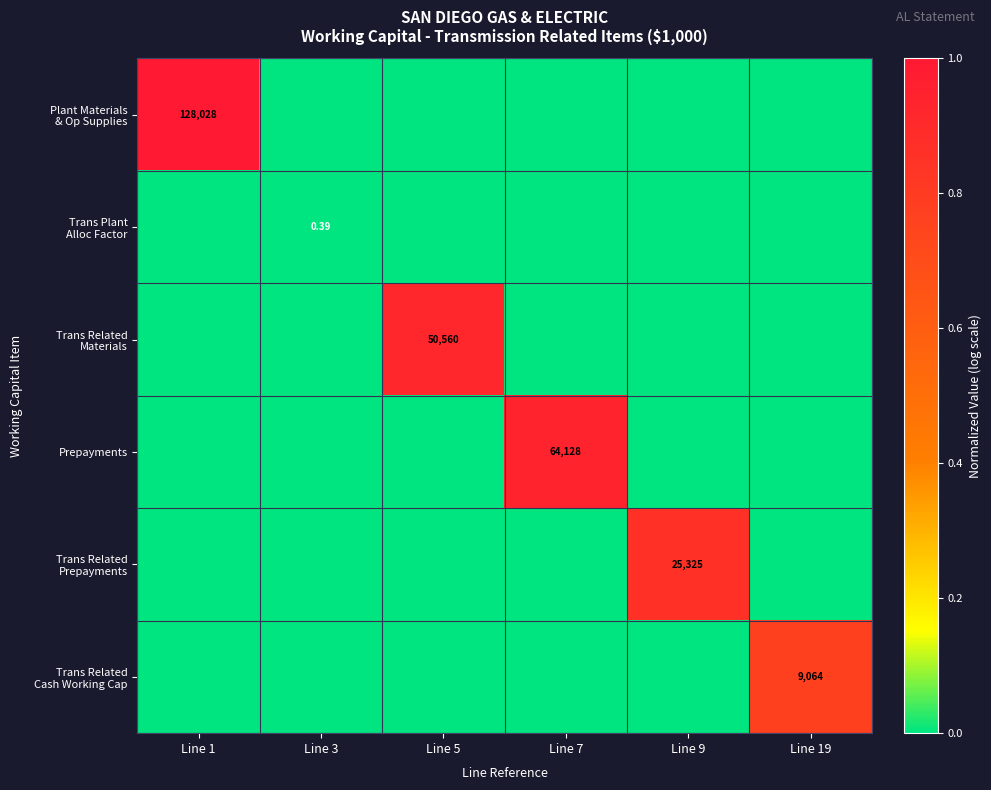

Which series changed the most between Line 1 and Line 3?

Plant Materials & Op Supplies